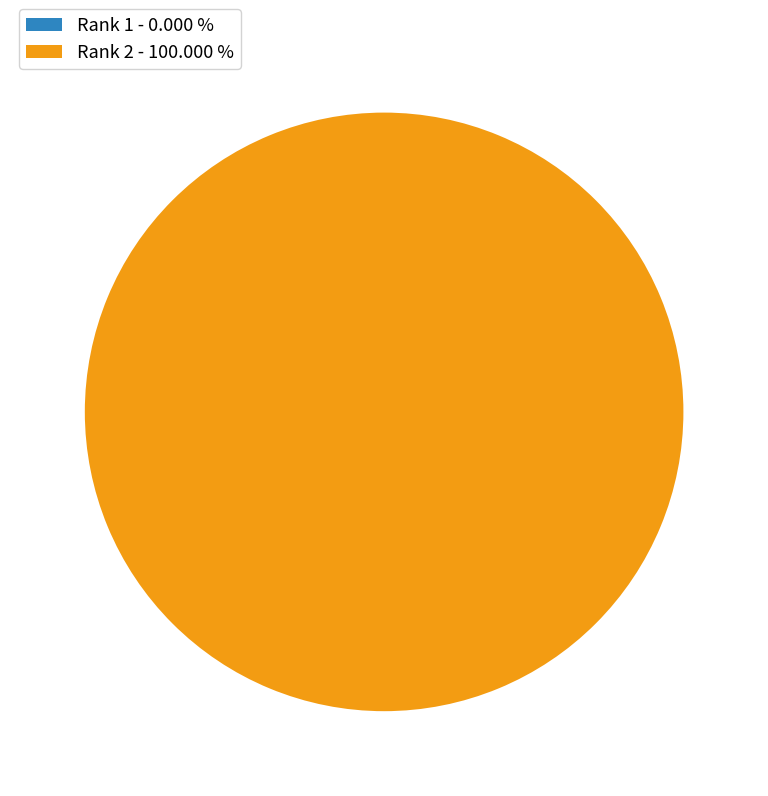

What is the majority slice?

Rank 2 - 100.000 %